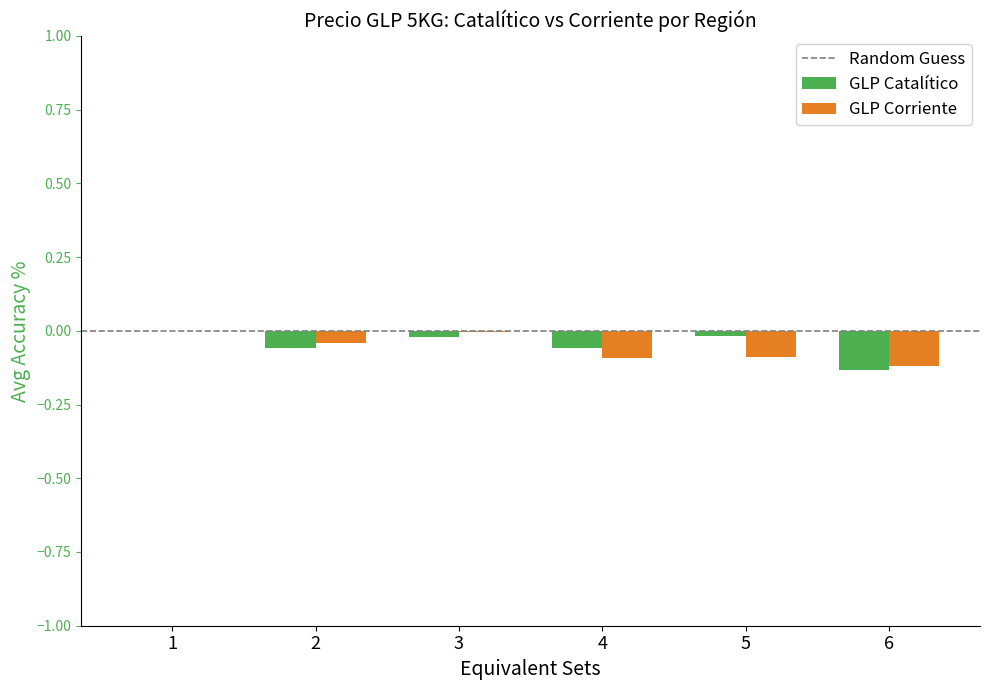

True or false: GLP Corriente has a value of 0.0 at 1.

True